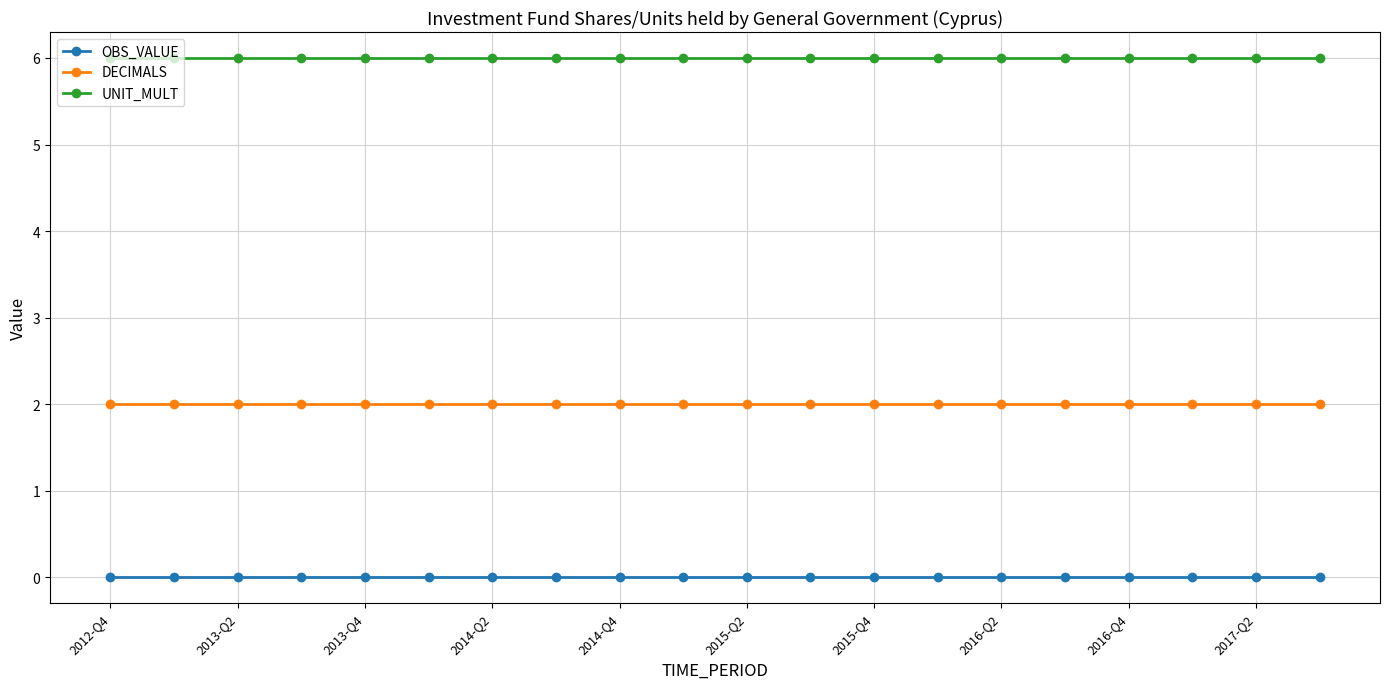

List the series in order of their peak value, lowest first.

OBS_VALUE, DECIMALS, UNIT_MULT